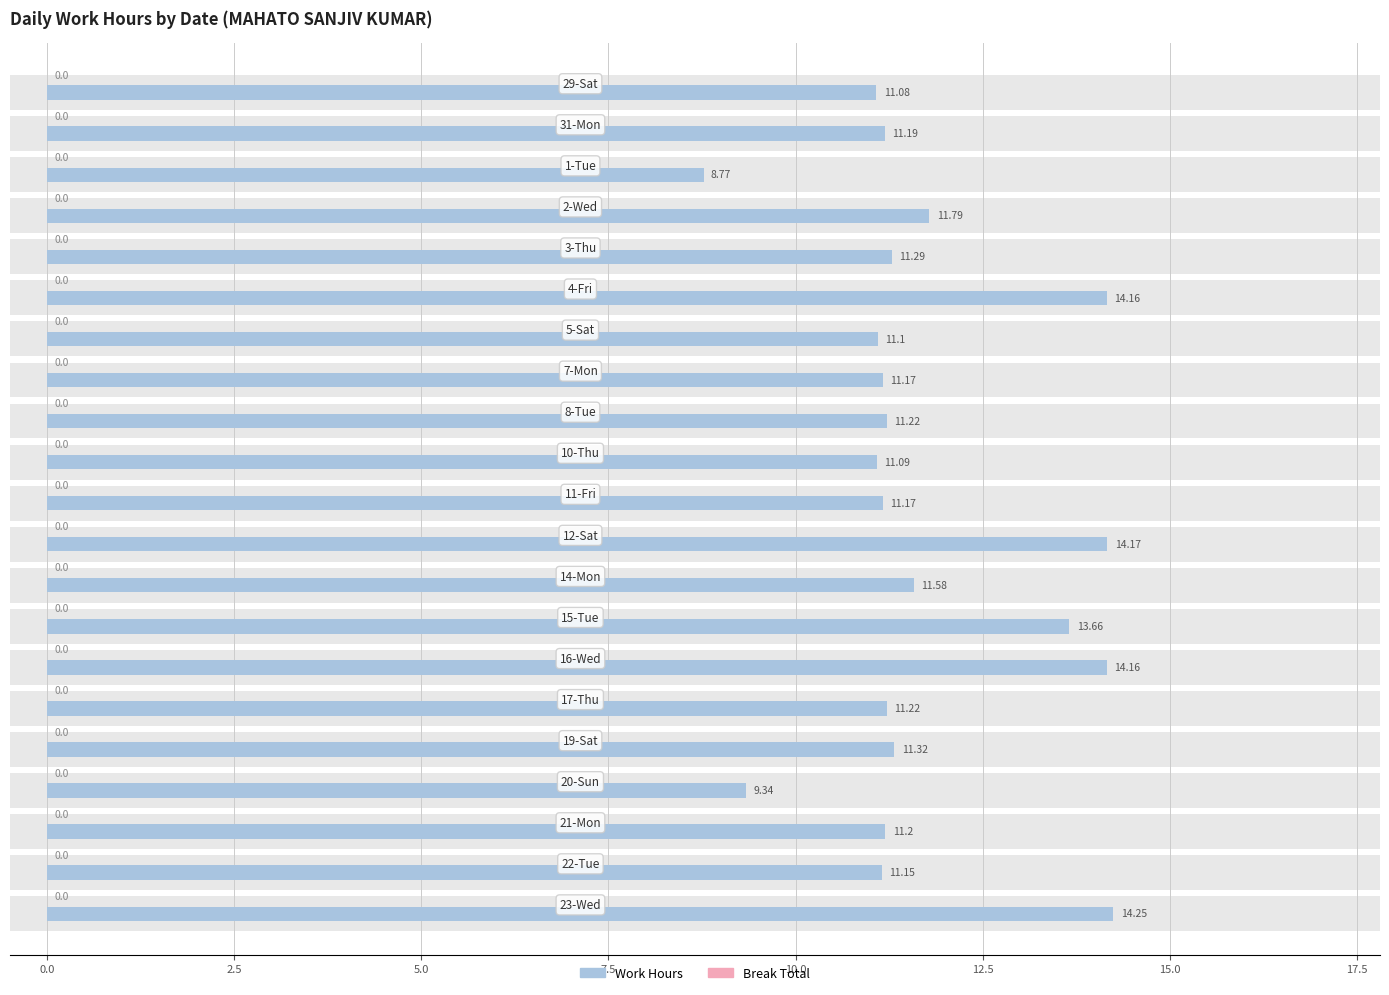

What are all the series names shown in the legend?

Work Hours, Break Total